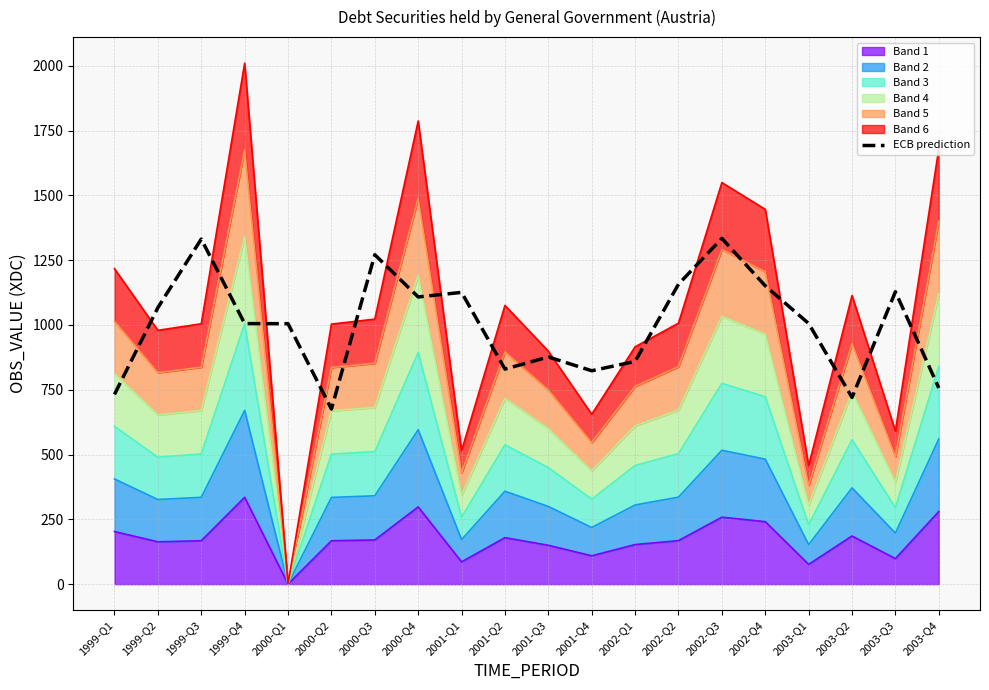

Reading left to right, transcribe all the data shown in this chart.

1999-Q1=732.0	1999-Q2=1066.8	1999-Q3=1331.2	1999-Q4=1005.2	2000-Q1=1004.8	2000-Q2=675.6	2000-Q3=1270.8	2000-Q4=1108.0	2001-Q1=1125.6	2001-Q2=829.6	2001-Q3=876.4	2001-Q4=823.2	2002-Q1=859.2	2002-Q2=1157.2	2002-Q3=1334.0	2002-Q4=1150.8	2003-Q1=1005.6	2003-Q2=720.4	2003-Q3=1128.0	2003-Q4=756.8